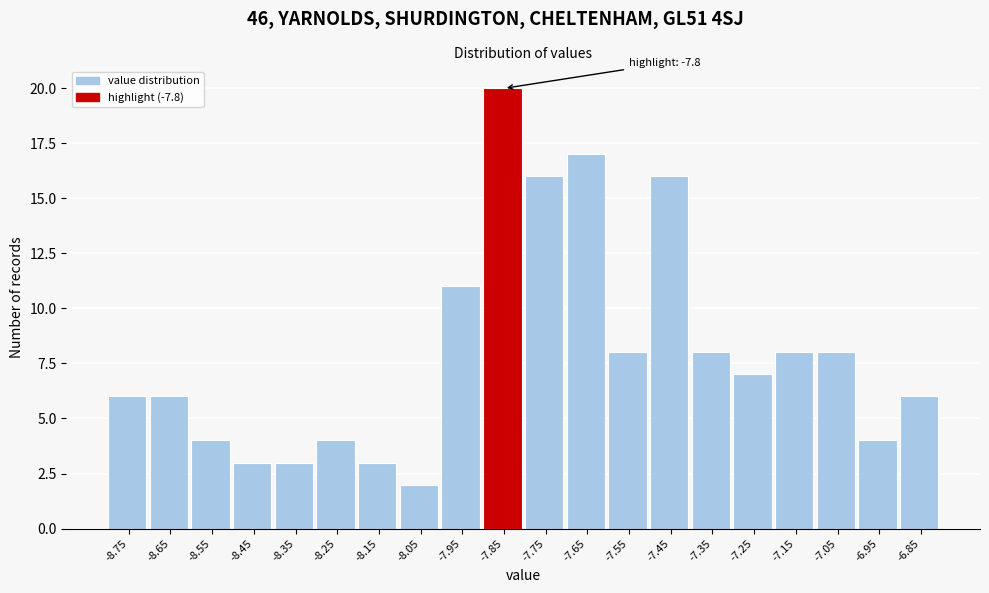

Reading right to left, transcribe all the data shown in this chart.

-6.85=6	-6.95=4	-7.05=8	-7.15=8	-7.25=7	-7.35=8	-7.45=16	-7.55=8	-7.65=17	-7.75=16	-7.85=20	-7.95=11	-8.05=2	-8.15=3	-8.25=4	-8.35=3	-8.45=3	-8.55=4	-8.65=6	-8.75=6